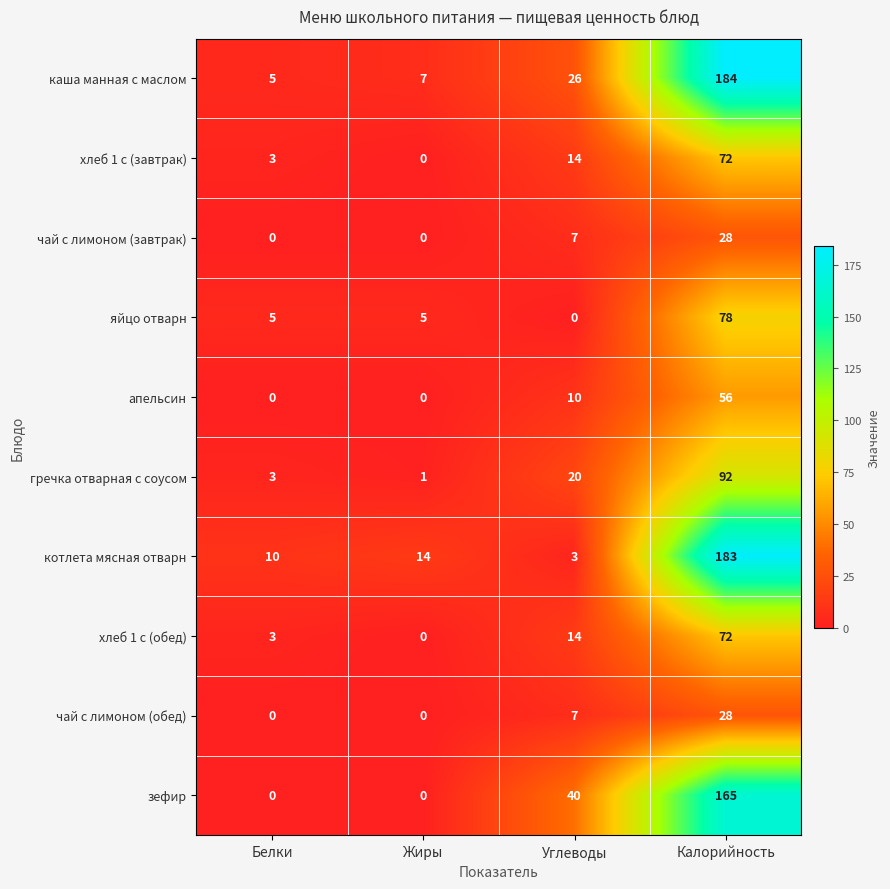

Which label corresponds to the largest value in the chart?

Калорийность